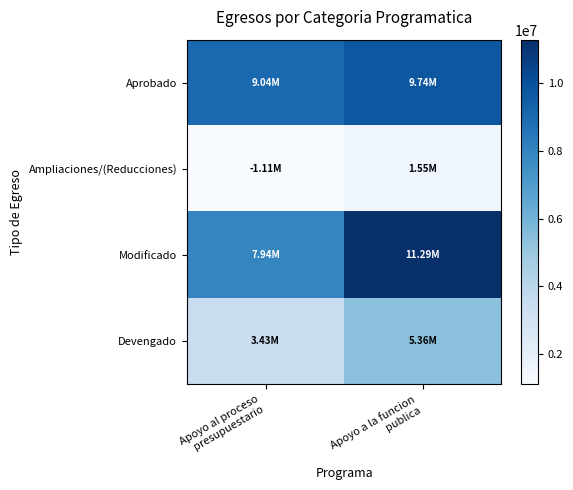

Between Apoyo al proceso presupuestario and Apoyo a la funcion publica, which series saw the biggest shift?

Modificado